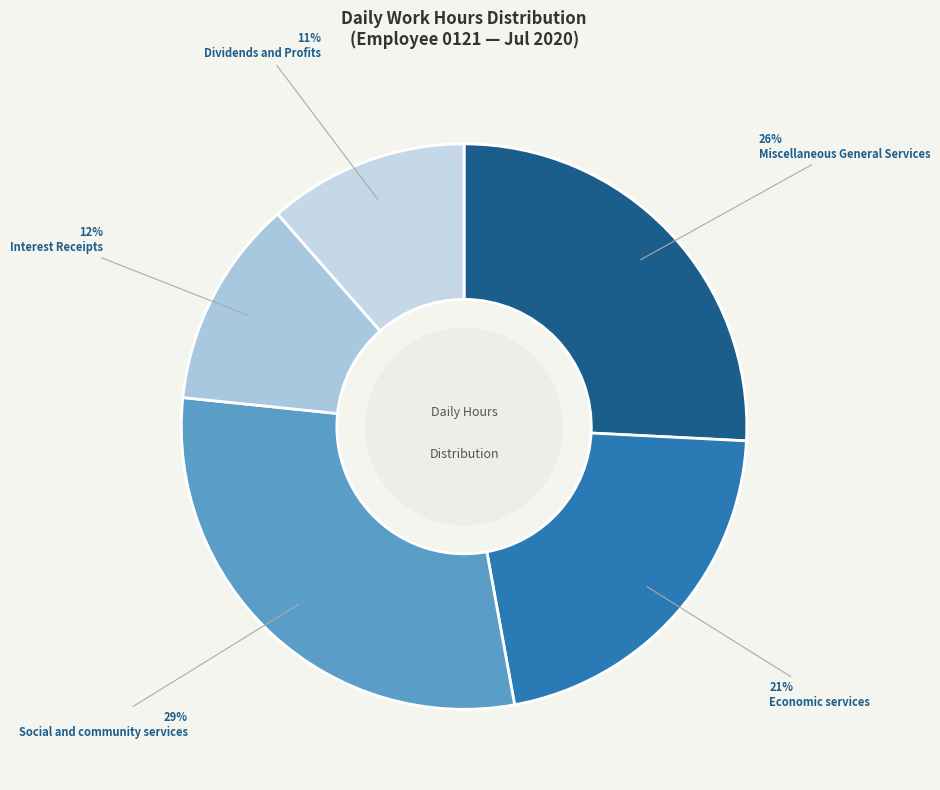

Count the number of slices in the pie.

5